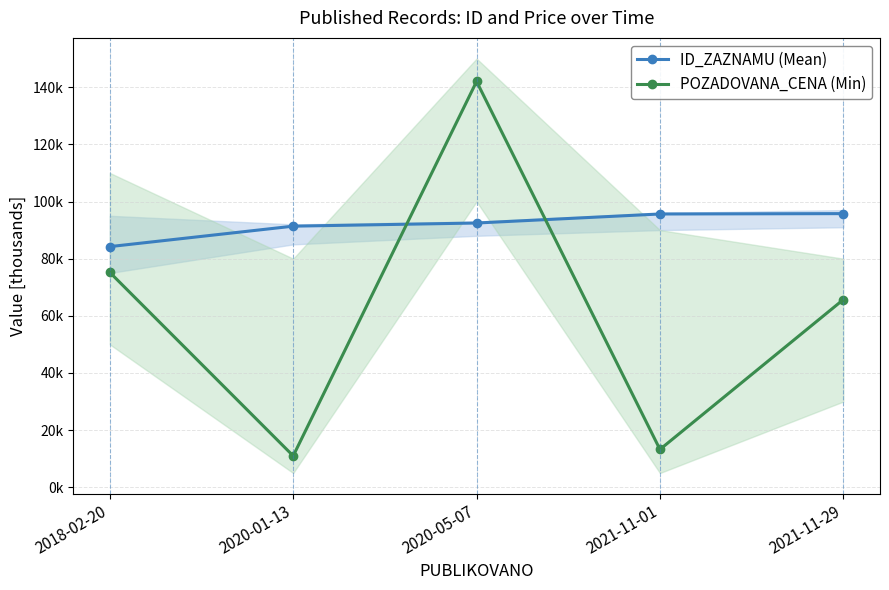

Reading left to right, transcribe all the data shown in this chart.

ID_ZAZNAMU (Mean): 2018-02-20=84.2	2020-01-13=91.4	2020-05-07=92.5	2021-11-01=95.6	2021-11-29=95.8
POZADOVANA_CENA (Min): 2018-02-20=75.2	2020-01-13=11.0	2020-05-07=142.0	2021-11-01=13.3	2021-11-29=65.7